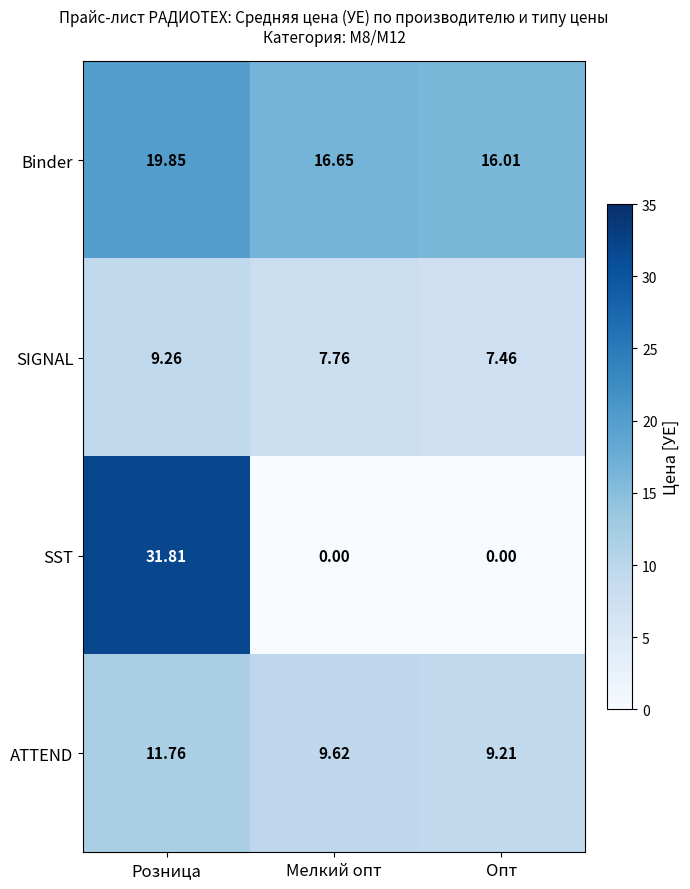

List the series in order of their peak value, highest first.

SST, Binder, ATTEND, SIGNAL